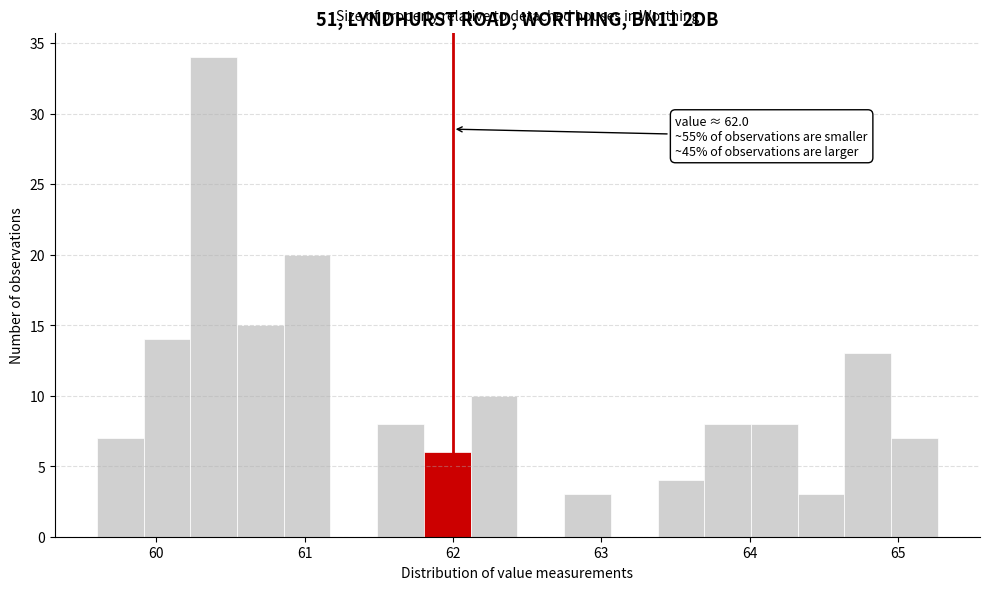

Read against the x-axis, roughly where is the centre of the tallest bar?

60.4